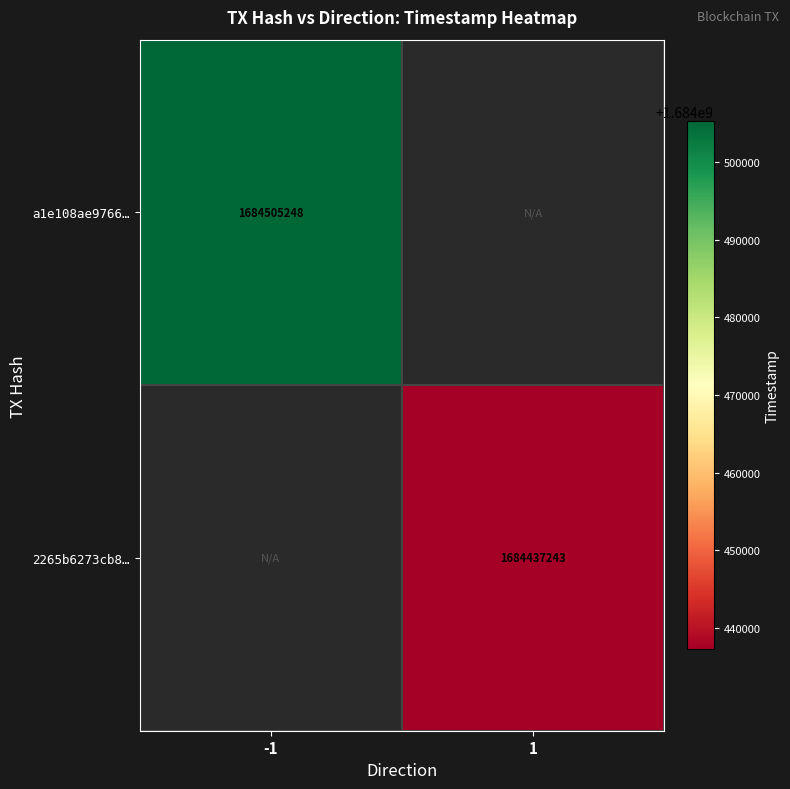

Is the value of a1e108ae9766… at -1 greater than the value of 2265b6273cb8… at 1?

Yes